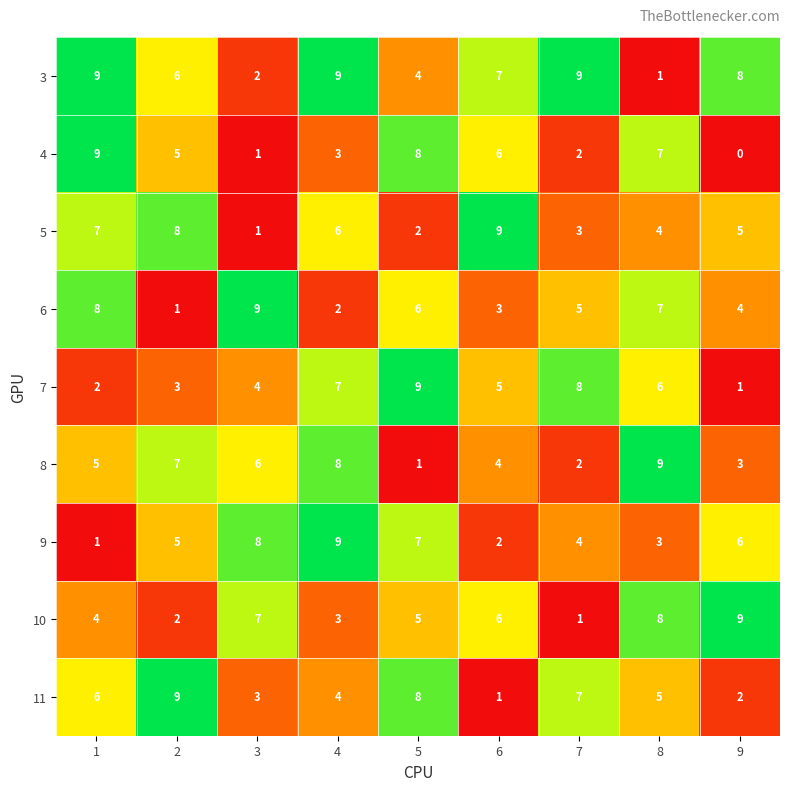

The value of 11 at 7 is 3. True or false?

False